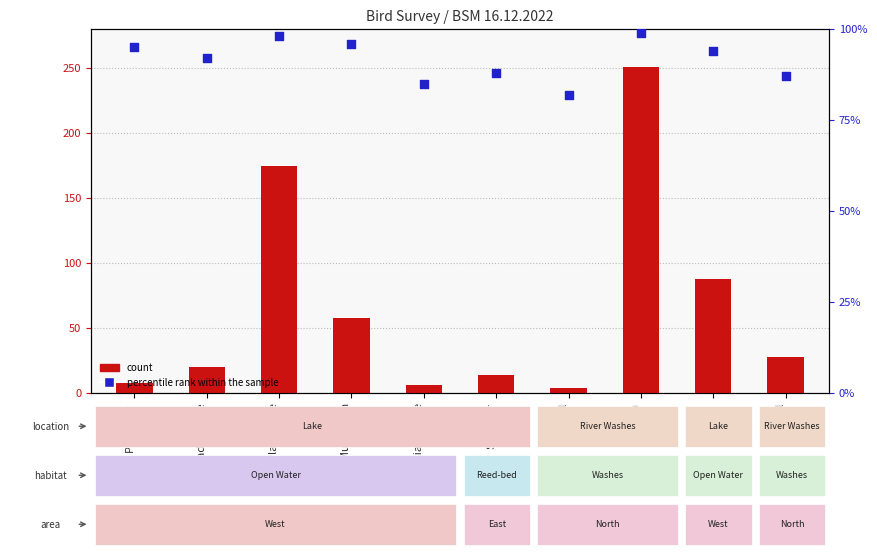

Which series contains the highest Y value?

count